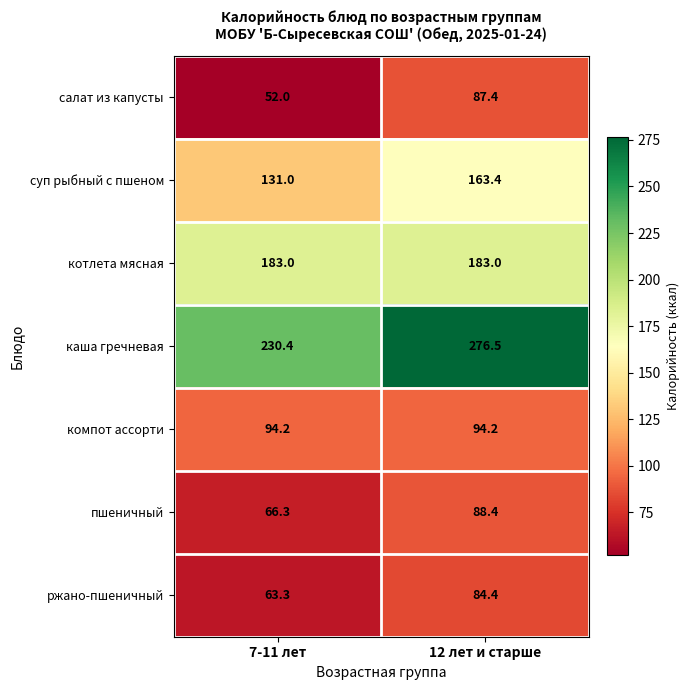

At 12 лет и старше, list the series in order from largest to smallest.

каша гречневая, котлета мясная, суп рыбный с пшеном, компот ассорти, пшеничный, салат из капусты, ржано-пшеничный